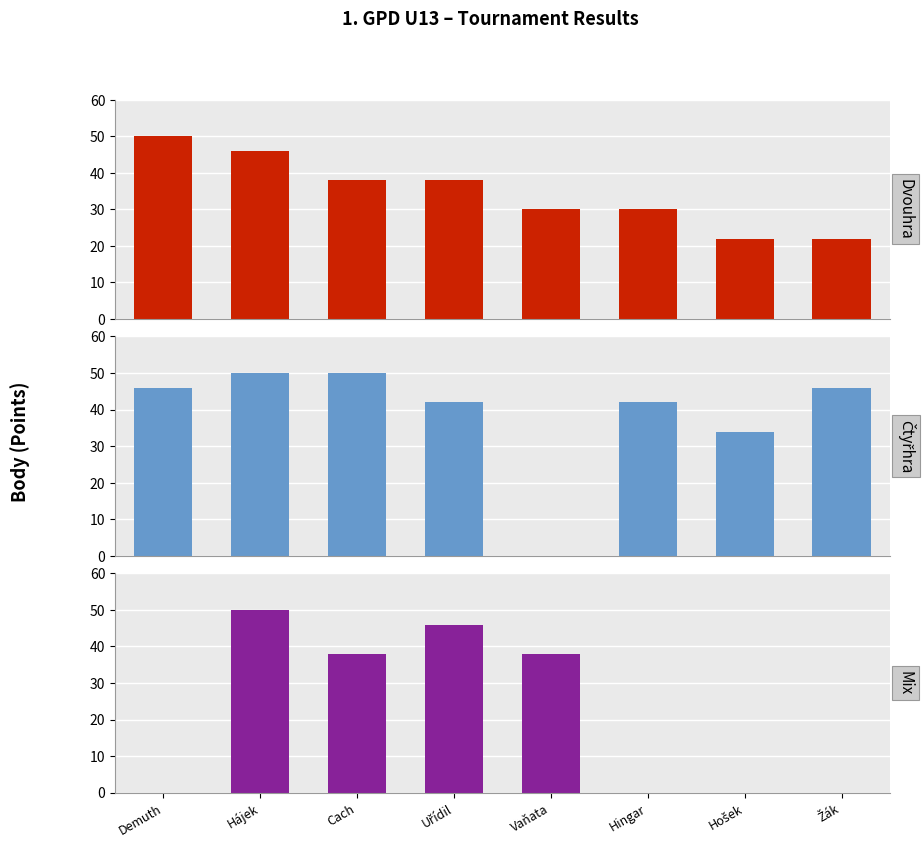

Which series has the largest total across all categories?

Čtyřhra